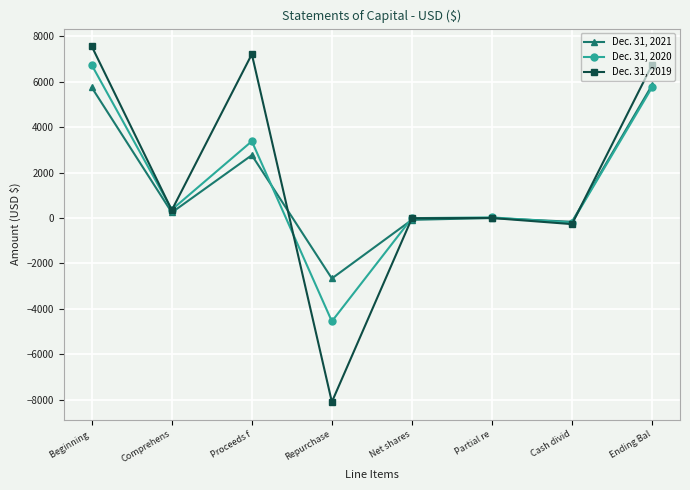

Which series has the largest total across all categories?

Dec. 31, 2019